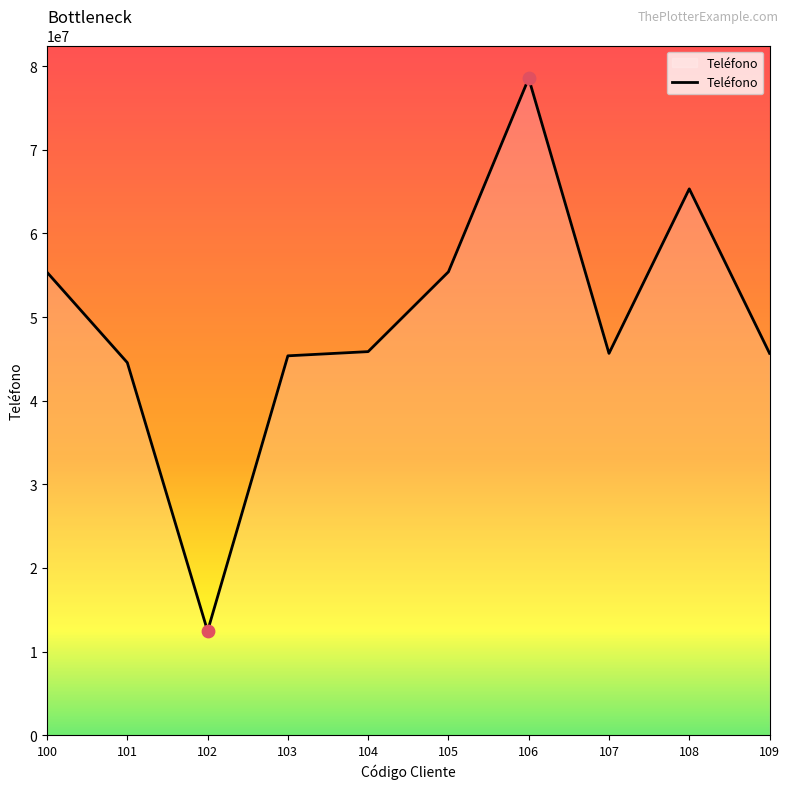

Approximately how many times larger is the value at 102 compared to 105?

0.2